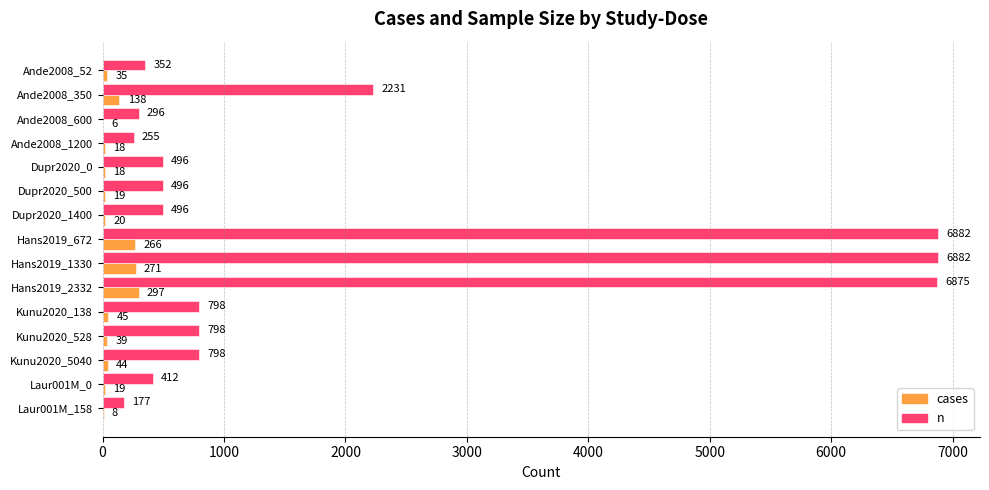

What is the sum of all n values?

28244